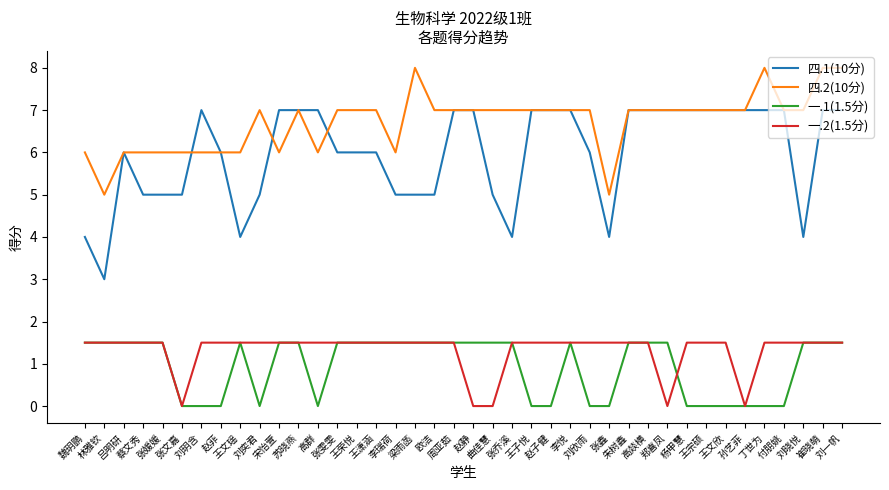

How many 四.2(10分) values are between 6 and 7?

34